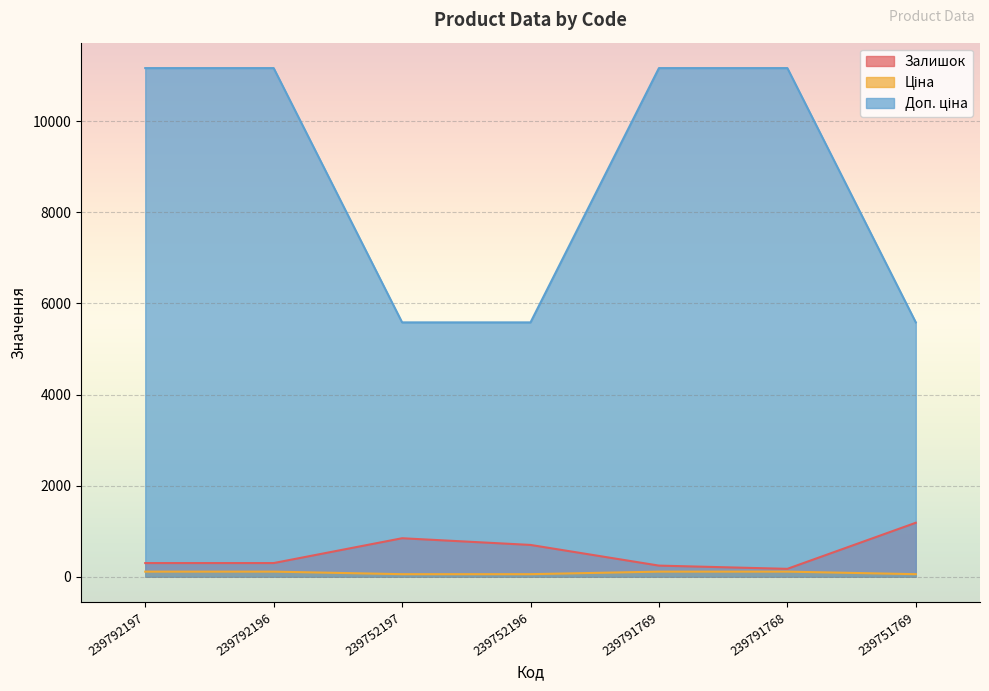

What are all the series names shown in the legend?

Залишок, Ціна, Доп. ціна